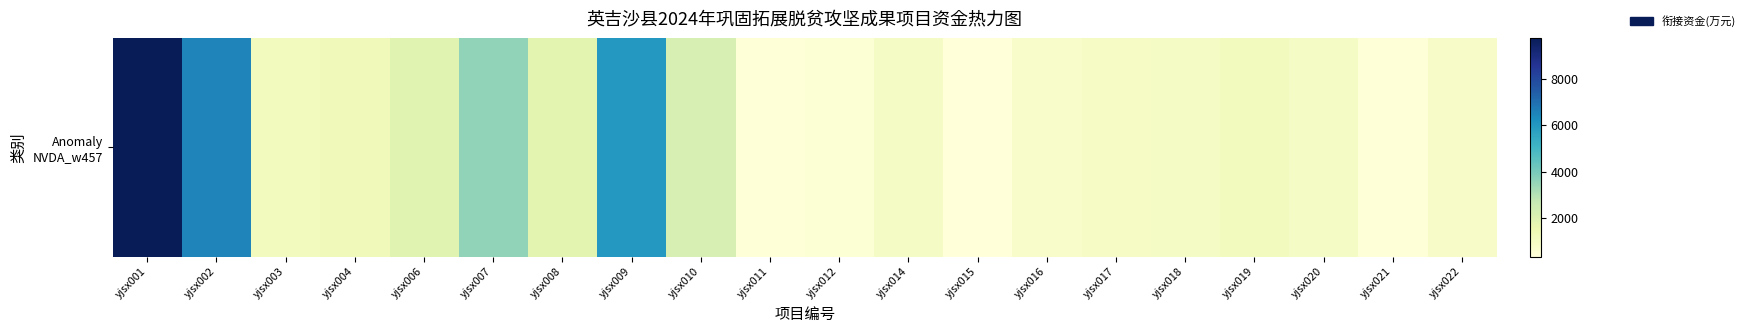

At which label does the data first exceed 1170?

yjsx001